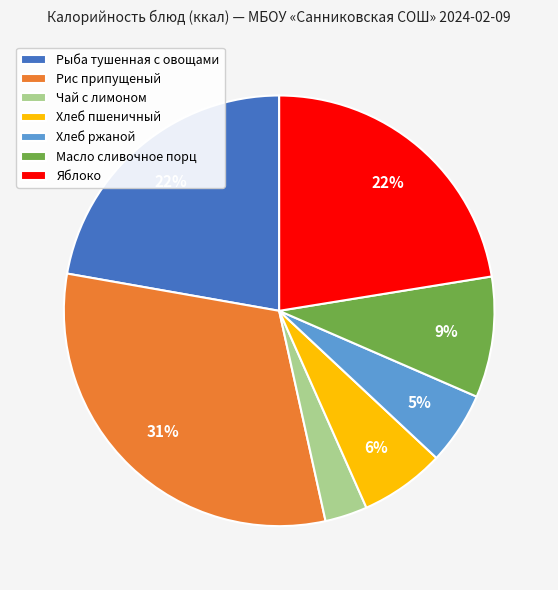

What is the largest slice in the pie chart?

Рис припущеный